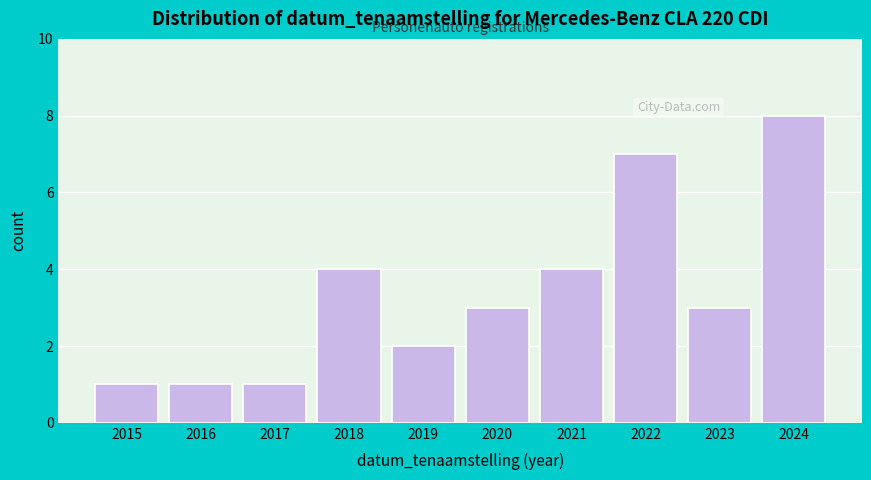

Reading left to right, transcribe all the data shown in this chart.

2015=1	2016=1	2017=1	2018=4	2019=2	2020=3	2021=4	2022=7	2023=3	2024=8